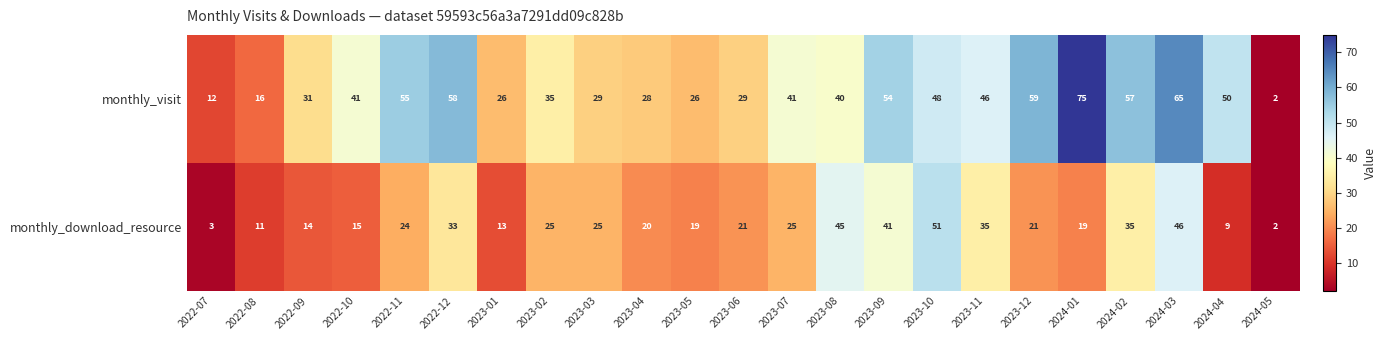

Is it true that monthly_download_resource equals 40 at 2023-03?

False